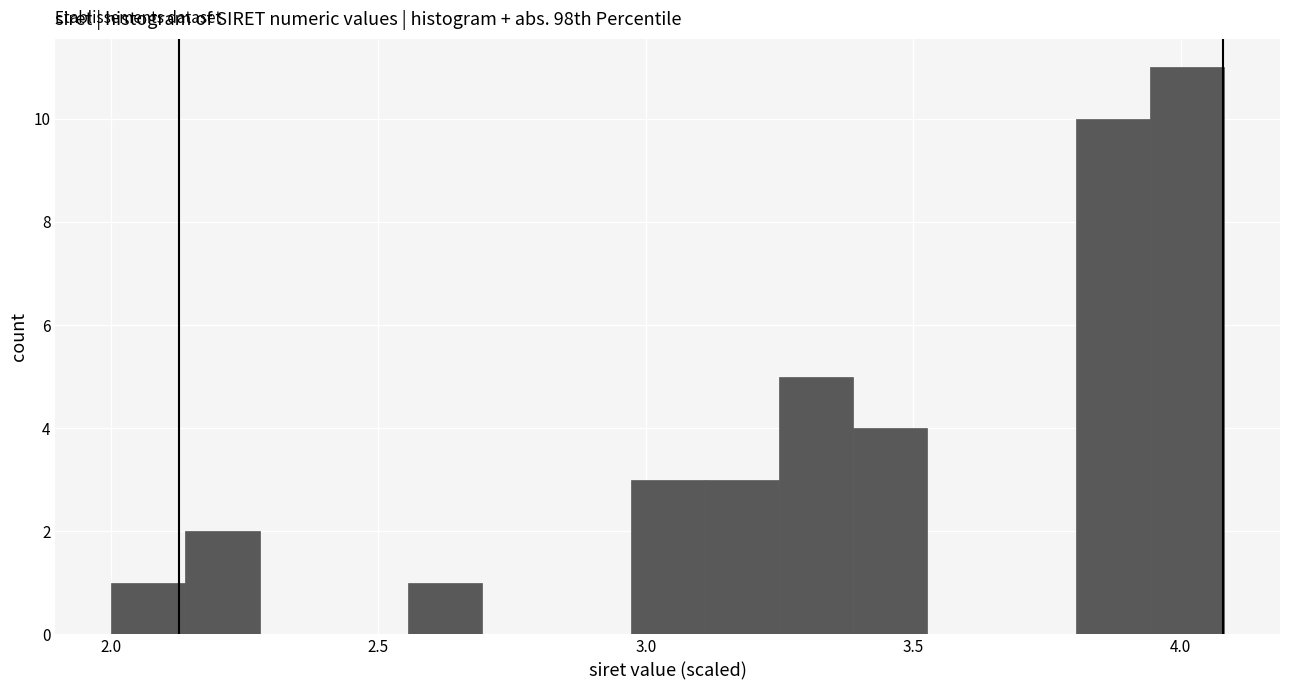

Around what value on the x-axis is the tallest bar? Give the approximate position of its centre, as read against the axis.

4.00